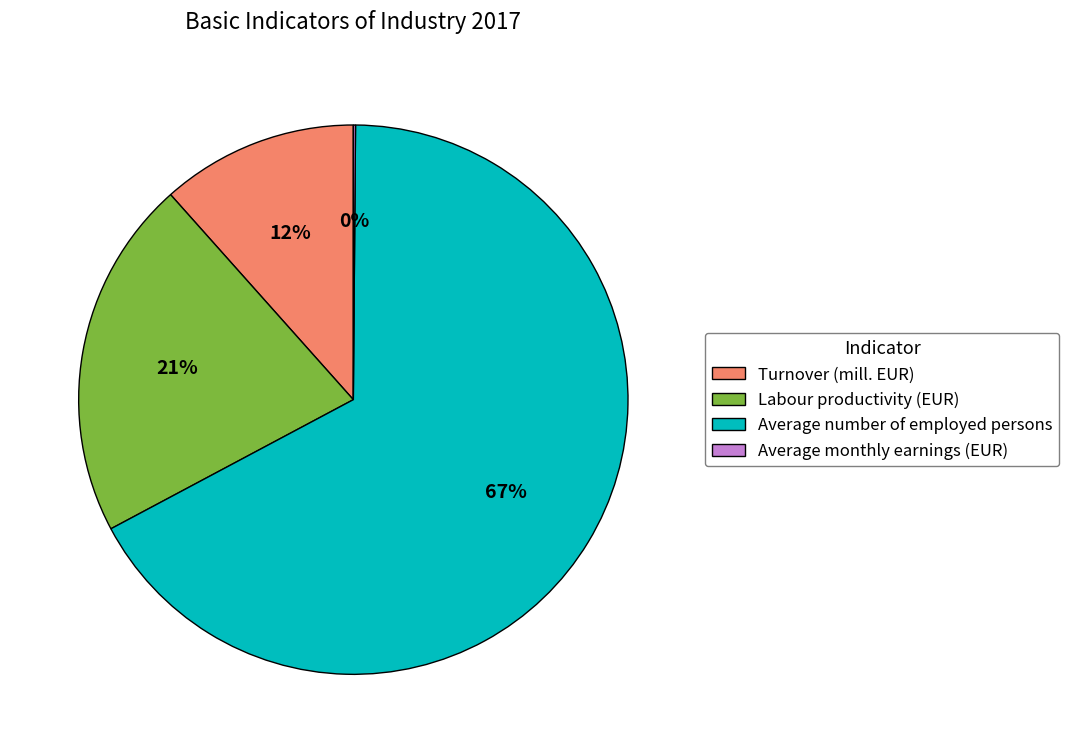

True or false: Turnover (mill. EUR) accounts for 5% of the total.

False